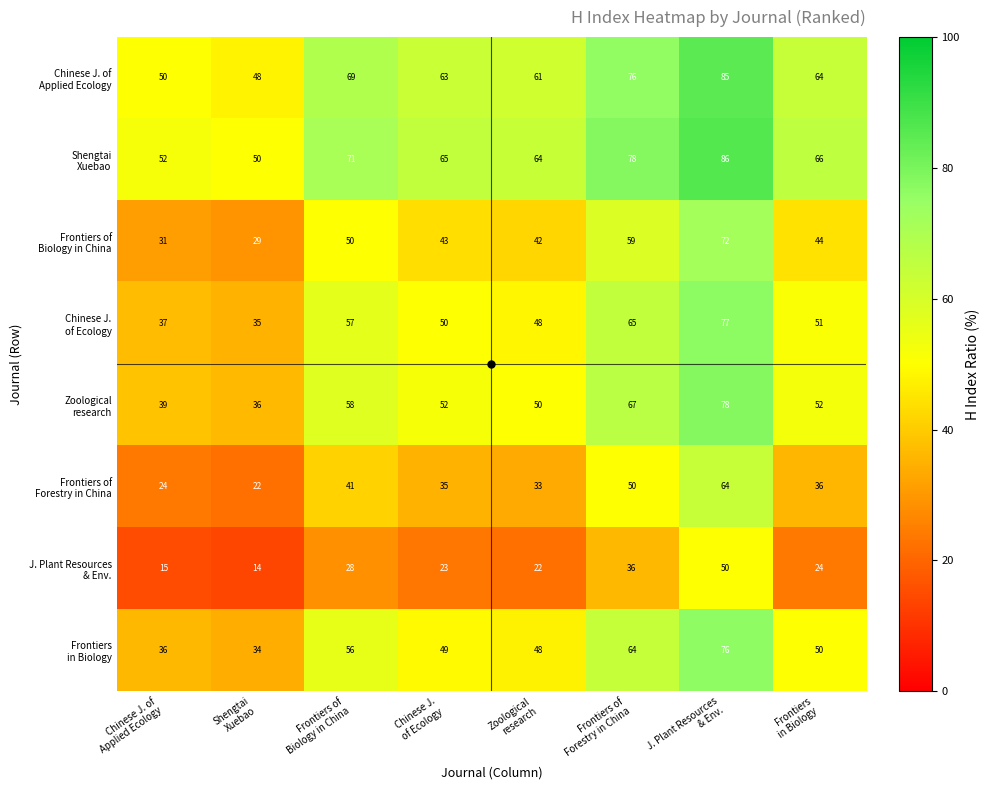

What is the greatest value displayed?

86